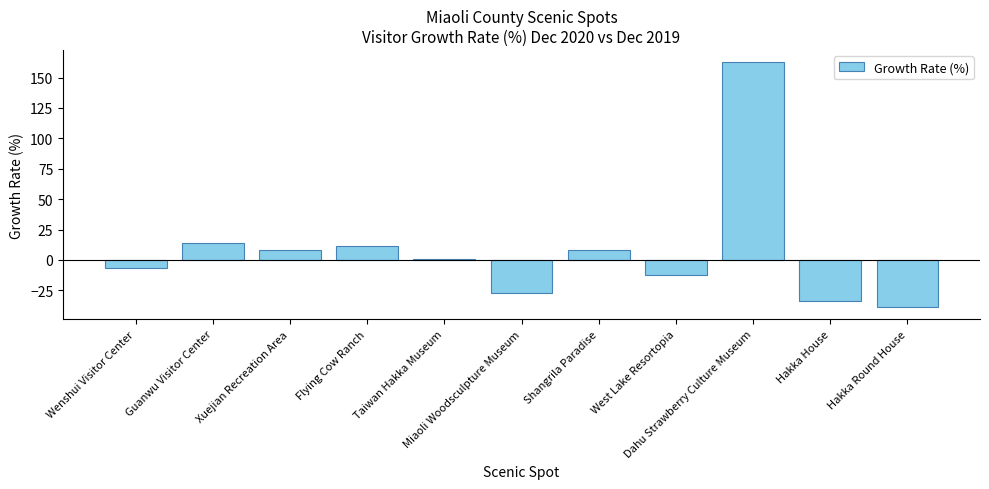

What is the maximum value shown in the chart?

162.7